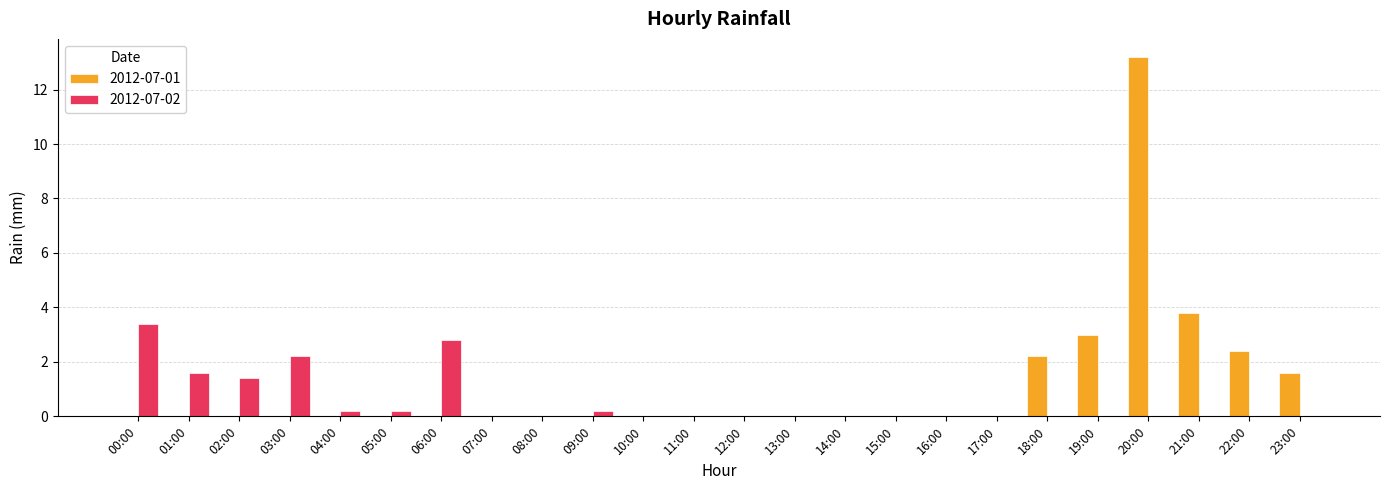

At which category is the sum across all series the highest?

20:00